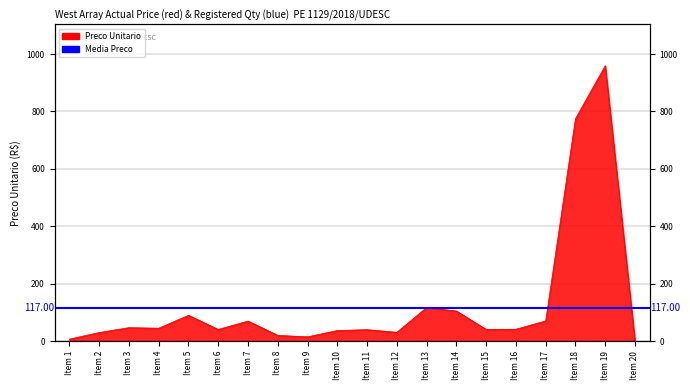

What is the difference between the second highest and minimum values?

774.3